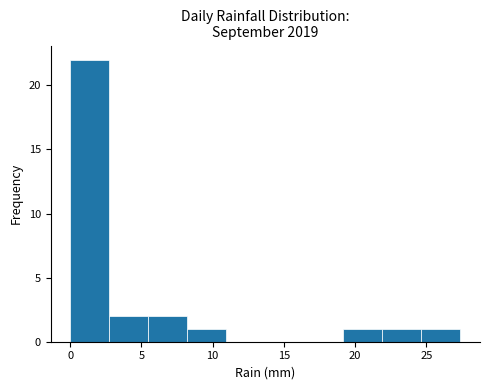

Reading left to right, list every bar in this chart as the range it spans on the x-axis followed by its height. Neither the bar edges nor the heights are printed on the chart, so give them approximately, as read against the axes.

0.0 to 2.5: 22
2.5 to 5.5: 2
5.5 to 8.0: 2
8.0 to 11.0: 1
11.0 to 13.5: 0
13.5 to 16.5: 0
16.5 to 19.0: 0
19.0 to 22.0: 1
22.0 to 24.5: 1
24.5 to 27.5: 1